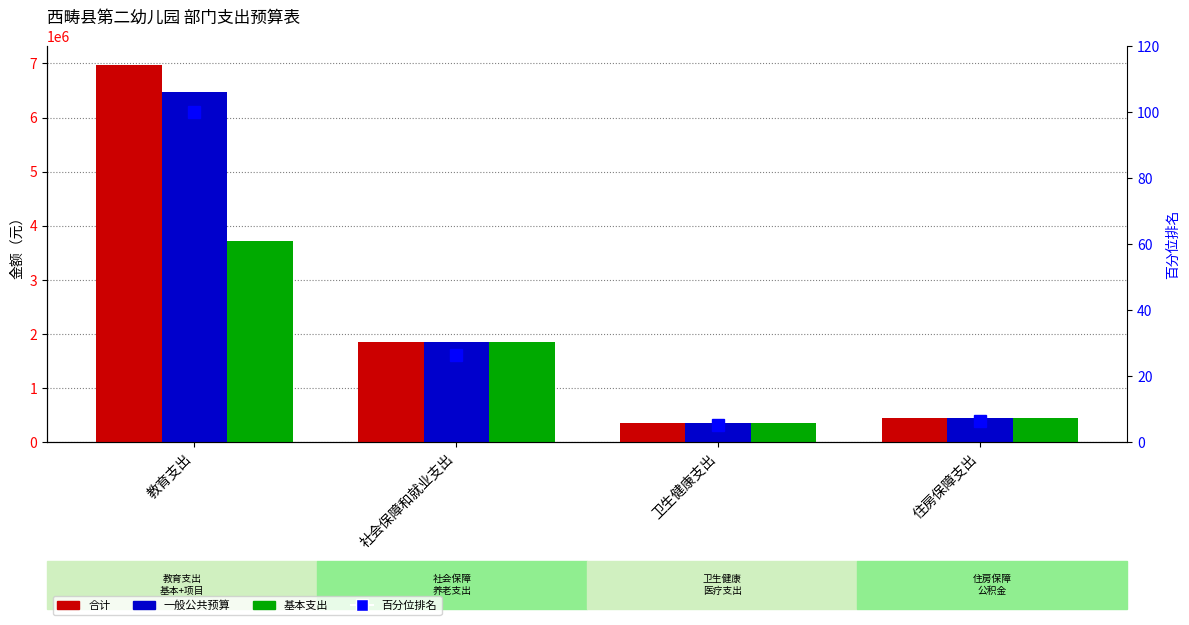

What is the difference between the second highest and minimum values in the 基本支出 series?

1482971.7